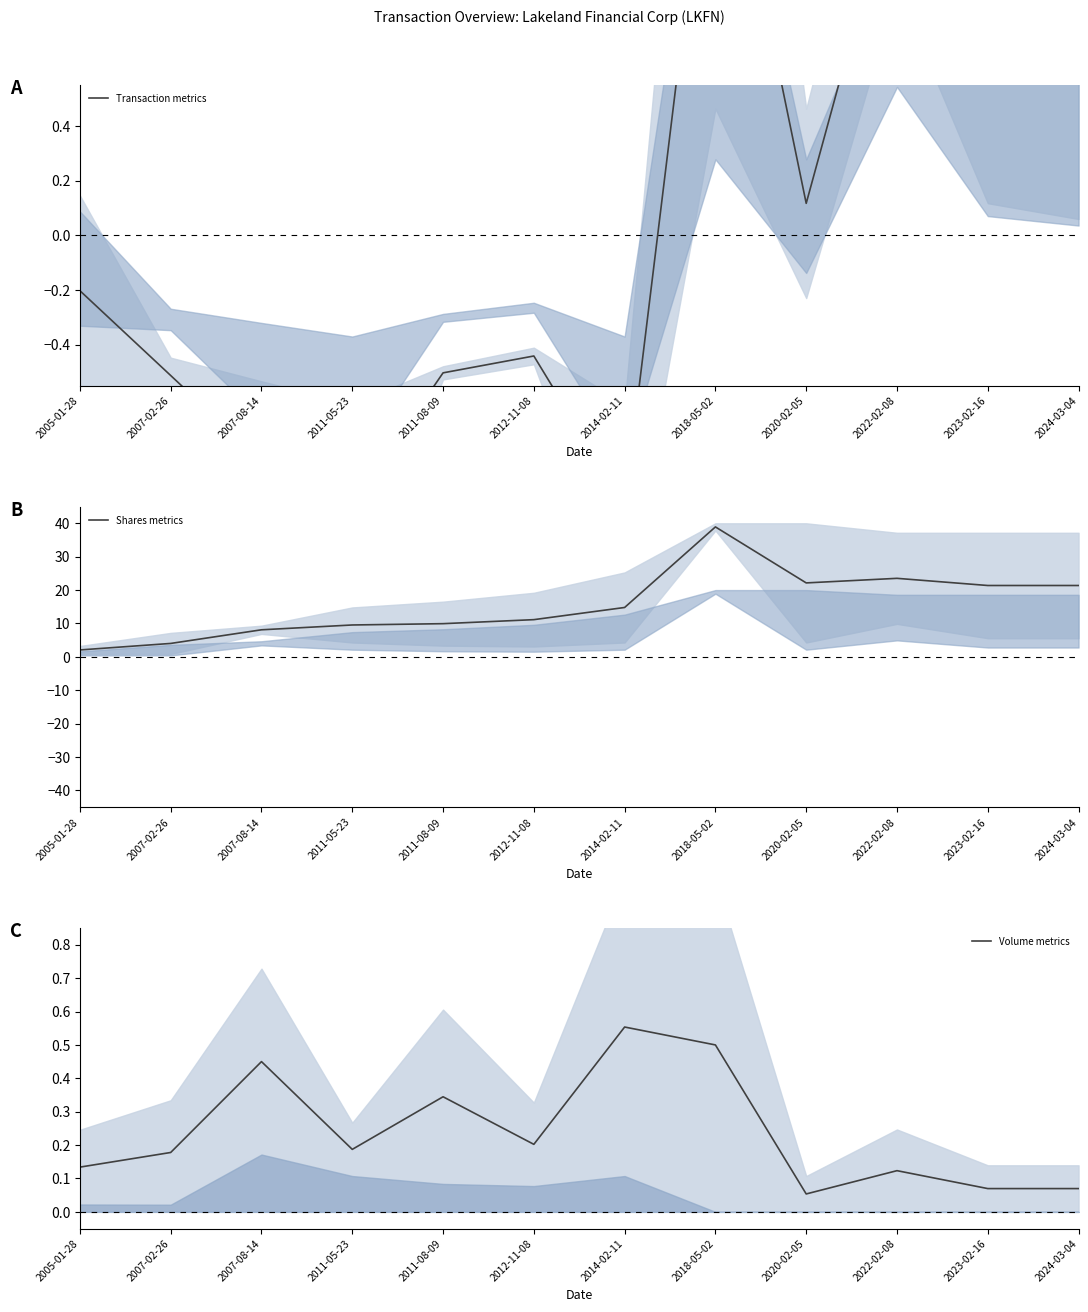

How many lines are shown in the chart?

3